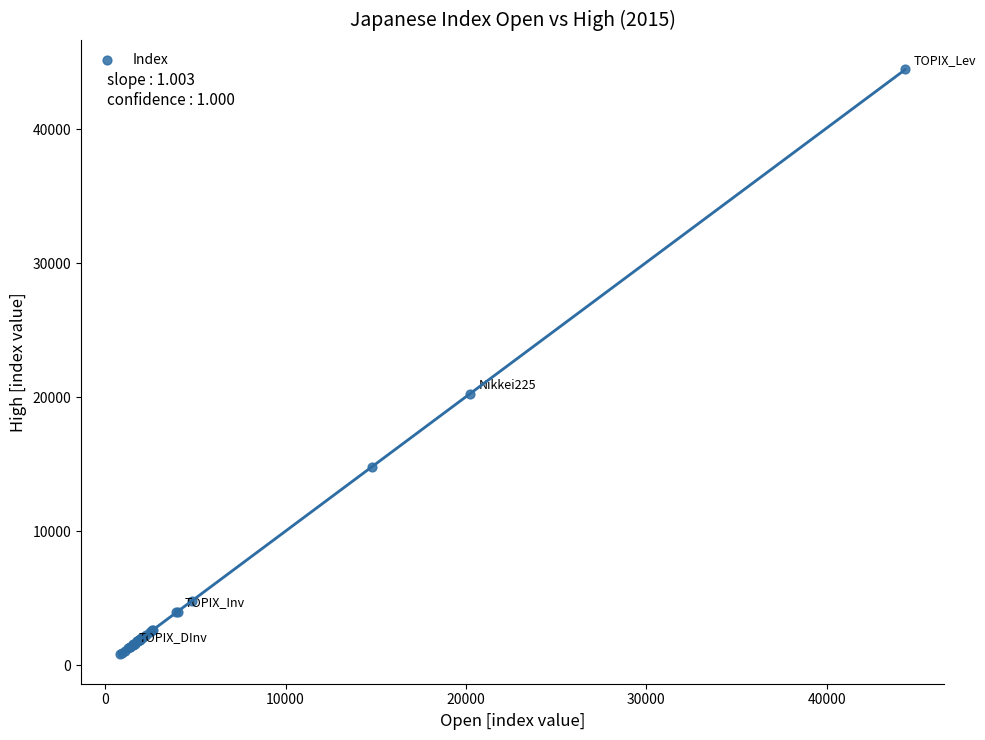

What Y value in the scatter plot is closest to 22662?

20252.1